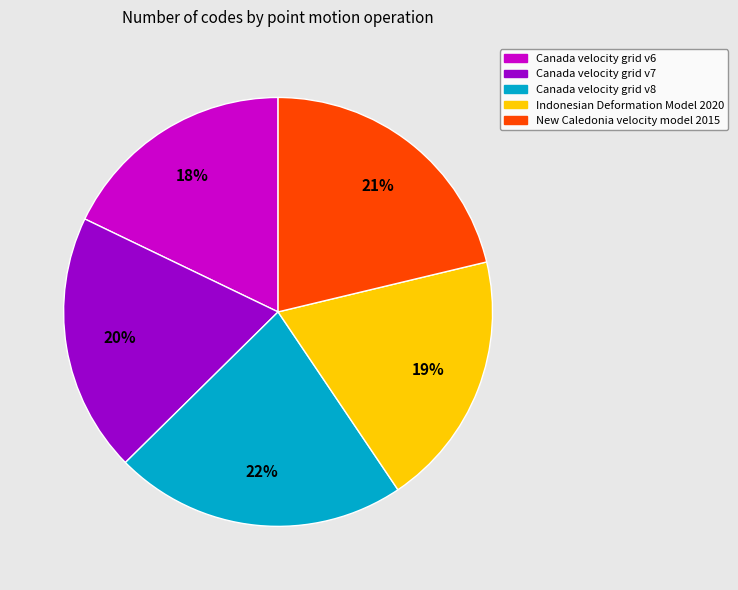

To the nearest percent, what percentage of the pie is Canada velocity grid v7?

20%